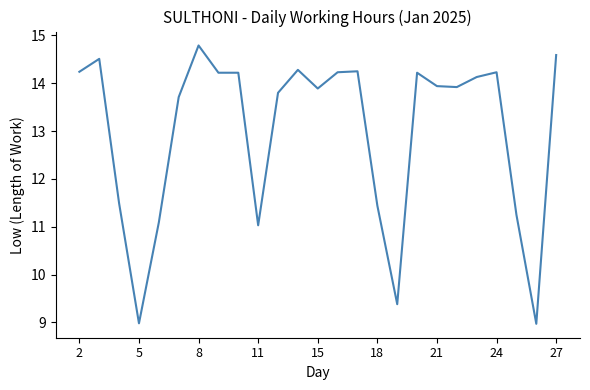

What is the greatest value displayed?

14.8